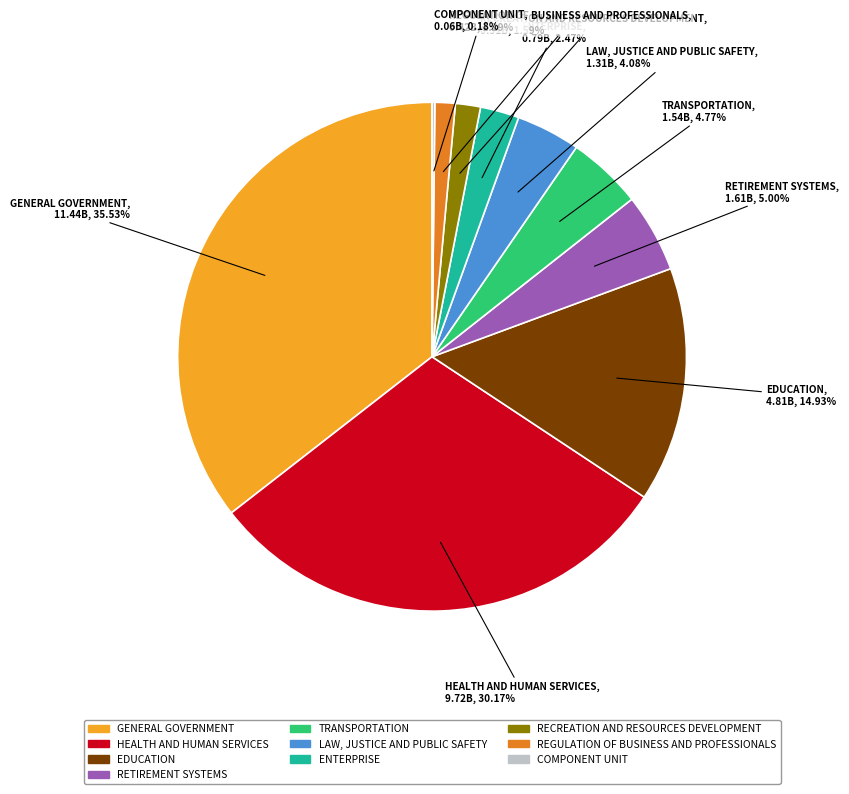

To the nearest percent, what portion does RETIREMENT SYSTEMS represent?

5%